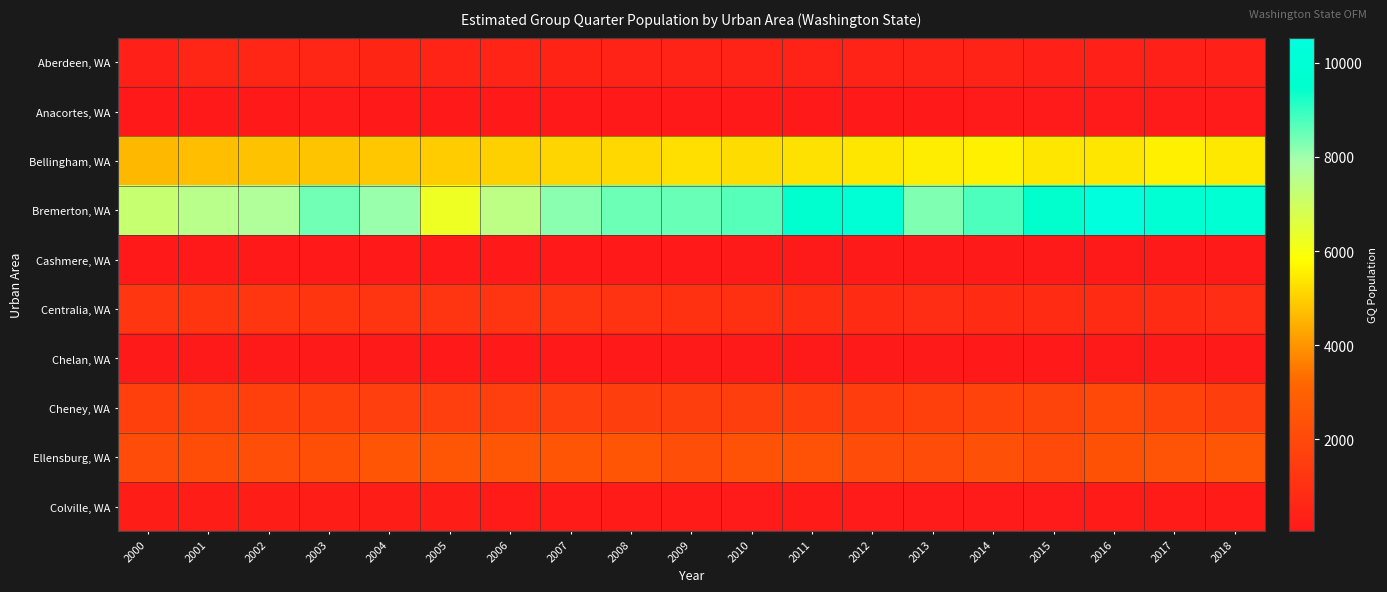

Reading left to right, list all the values displayed in this chart.

Aberdeen, WA: 2000=359.0	2001=608.2	2002=592.3	2003=619.0	2004=571.4	2005=536.1	2006=506.9	2007=474.3	2008=450.9	2009=456.3	2010=446.0	2011=444.0	2012=448.0	2013=426.0	2014=439.0	2015=393.0	2016=414.0	2017=395.0	2018=394.0
Anacortes, WA: 2000=127.0	2001=125.4	2002=129.0	2003=134.7	2004=121.5	2005=122.1	2006=120.6	2007=117.9	2008=116.8	2009=109.9	2010=106.0	2011=106.0	2012=106.0	2013=106.0	2014=135.0	2015=134.0	2016=134.0	2017=134.0	2018=134.0
Bellingham, WA: 2000=4626.6	2001=4735.3	2002=4760.3	2003=4806.2	2004=4860.5	2005=4950.4	2006=5021.7	2007=5093.9	2008=5162.9	2009=5251.6	2010=5211.0	2011=5328.0	2012=5387.0	2013=5515.0	2014=5561.0	2015=5382.0	2016=5407.0	2017=5554.0	2018=5416.0
Bremerton, WA: 2000=7180.2	2001=7526.2	2002=7729.7	2003=8420.5	2004=8042.7	2005=6248.5	2006=7431.3	2007=8199.3	2008=8451.5	2009=8526.1	2010=8656.0	2011=9639.0	2012=10027.0	2013=8285.0	2014=8767.0	2015=9569.0	2016=10533.0	2017=9899.0	2018=9880.0
Cashmere, WA: 2000=104.0	2001=98.8	2002=106.6	2003=106.7	2004=106.4	2005=114.6	2006=111.7	2007=113.9	2008=109.0	2009=99.3	2010=92.0	2011=84.0	2012=75.0	2013=71.0	2014=72.0	2015=74.0	2016=70.0	2017=73.0	2018=74.0
Centralia, WA: 2000=1267.1	2001=1237.4	2002=1254.6	2003=1203.7	2004=1172.1	2005=1160.3	2006=1174.1	2007=1161.6	2008=1107.2	2009=1071.2	2010=1029.0	2011=937.0	2012=868.0	2013=878.0	2014=861.0	2015=825.0	2016=832.0	2017=865.0	2018=900.0
Chelan, WA: 2000=76.8	2001=74.5	2002=82.1	2003=84.0	2004=85.5	2005=94.0	2006=93.6	2007=97.5	2008=95.3	2009=88.7	2010=84.0	2011=86.0	2012=83.0	2013=87.0	2014=100.0	2015=93.0	2016=86.0	2017=52.0	2018=52.0
Cheney, WA: 2000=1675.0	2001=1691.5	2002=1684.5	2003=1661.2	2004=1634.4	2005=1622.8	2006=1621.7	2007=1620.1	2008=1581.9	2009=1583.2	2010=1600.0	2011=1555.0	2012=1556.0	2013=1664.0	2014=1786.0	2015=1853.0	2016=2025.0	2017=1784.0	2018=1597.0
Ellensburg, WA: 2000=2143.0	2001=2187.7	2002=2227.9	2003=2303.4	2004=2539.8	2005=2577.1	2006=2560.6	2007=2511.5	2008=2517.1	2009=2261.1	2010=2397.0	2011=2397.0	2012=2171.0	2013=2142.0	2014=2318.0	2015=2059.0	2016=2352.0	2017=2470.0	2018=2553.0
Colville, WA: 2000=243.0	2001=248.1	2002=242.5	2003=226.4	2004=232.8	2005=226.6	2006=201.6	2007=196.6	2008=189.7	2009=183.9	2010=174.0	2011=179.0	2012=174.0	2013=173.0	2014=162.0	2015=161.0	2016=179.0	2017=176.0	2018=176.0